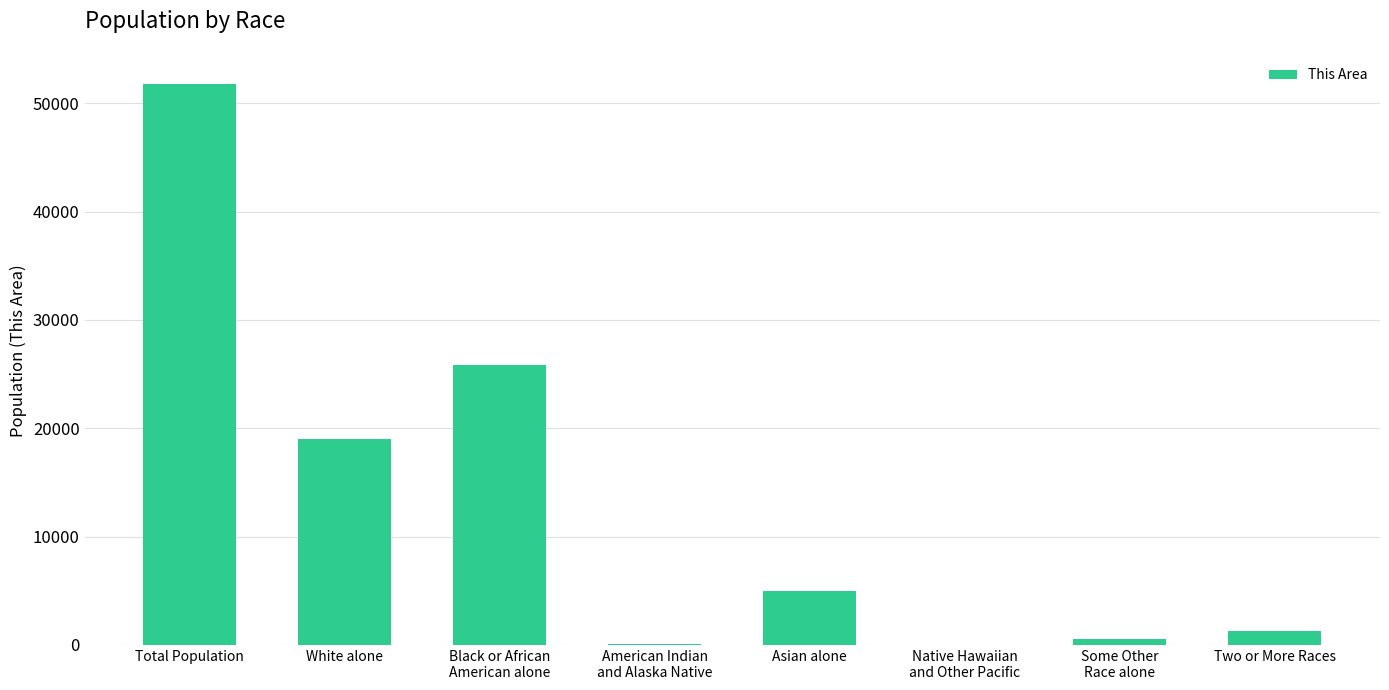

What is the maximum value shown in the chart?

51785